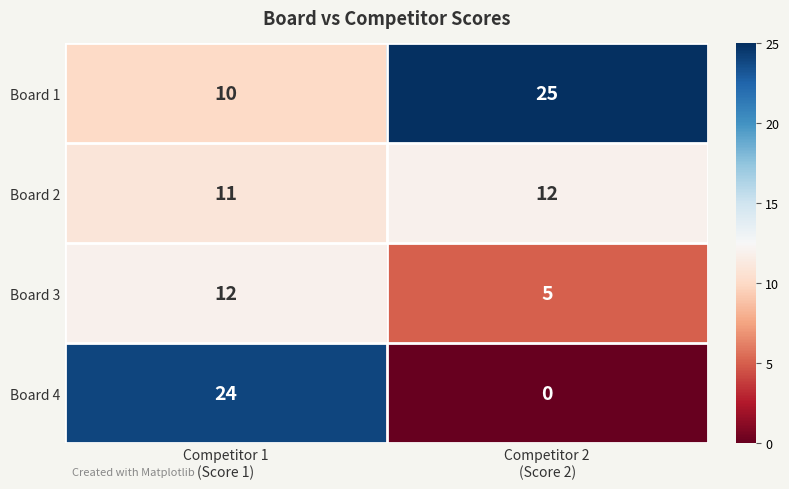

What is the difference between the maximum and minimum values in the Board 3 series?

7